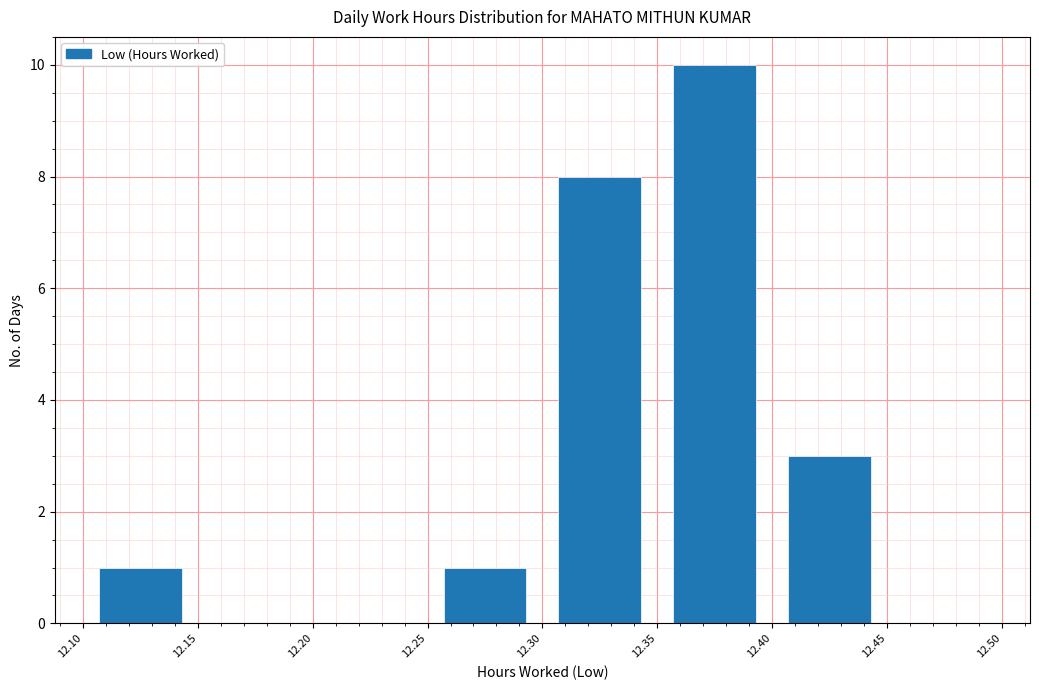

What is the height of the bar covering 12.40 to 12.45 on the x-axis? The values are not printed on the chart, so give them approximately, as read against the axis.

3